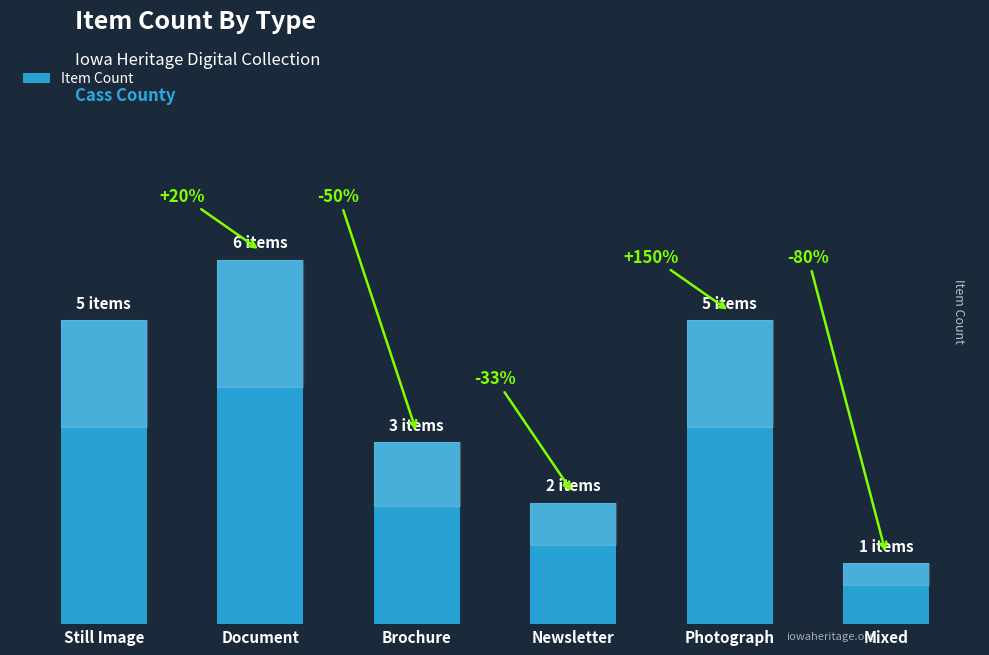

How many data points does each series have?

6